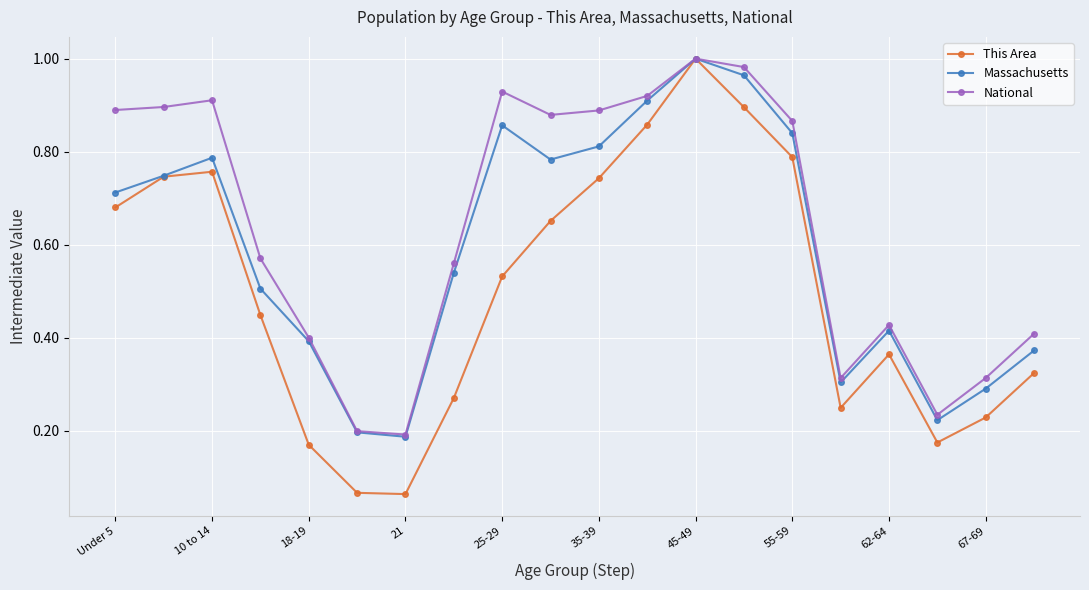

In National, how many points are higher than both neighbors (excluding endpoints)?

4